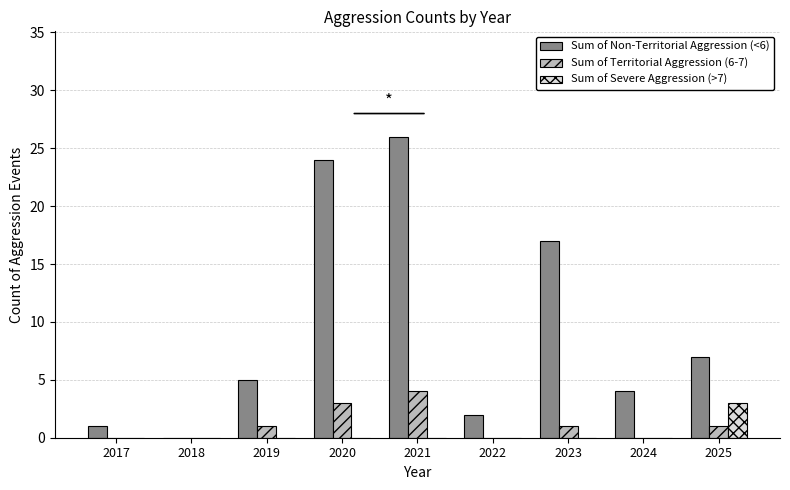

Reading left to right, transcribe all the data shown in this chart.

Sum of Non-Territorial Aggression (<6): 2017=1	2018=0	2019=5	2020=24	2021=26	2022=2	2023=17	2024=4	2025=7
Sum of Territorial Aggression (6-7): 2017=0	2018=0	2019=1	2020=3	2021=4	2022=0	2023=1	2024=0	2025=1
Sum of Severe Aggression (>7): 2017=0	2018=0	2019=0	2020=0	2021=0	2022=0	2023=0	2024=0	2025=3